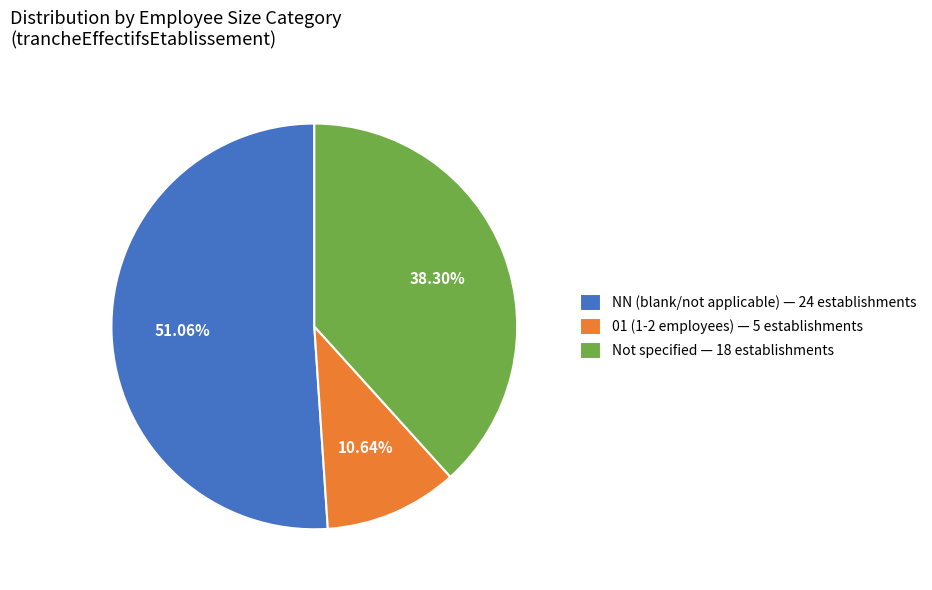

How many slices are in this pie chart?

3